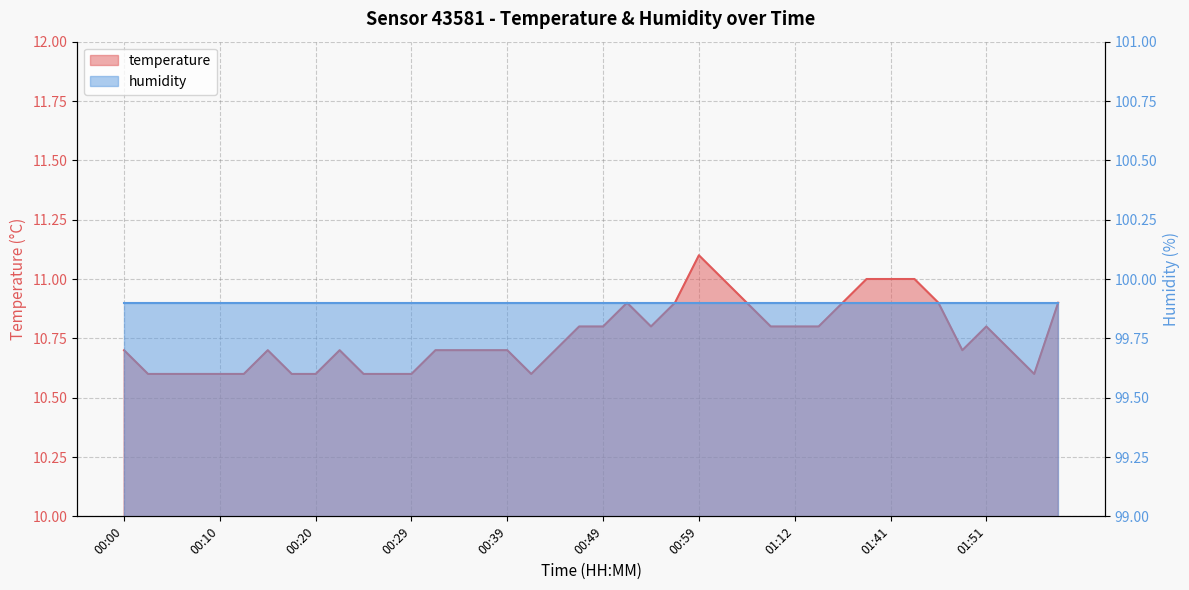

What is the difference between the second highest and minimum values?

0.4